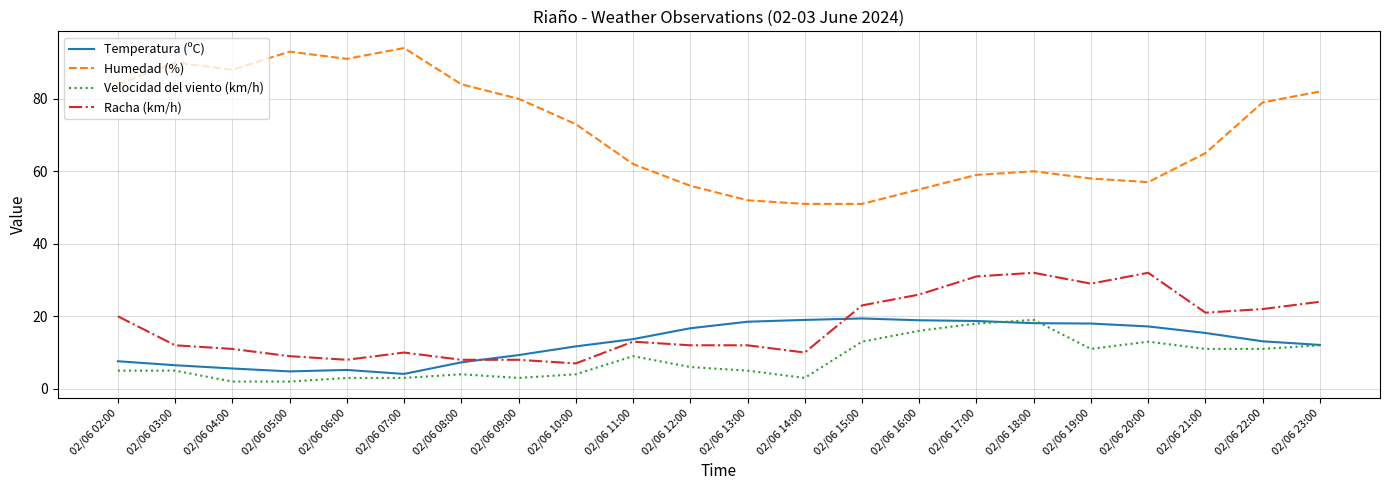

The Velocidad del viento (km/h) series shows 15.7 at 02/06 22:00. True or false?

False